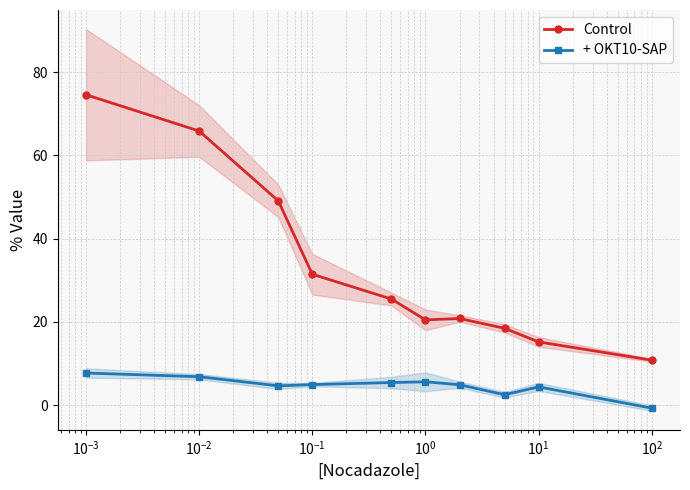

What is the difference between the maximum and minimum values in the + OKT10-SAP series?

8.4